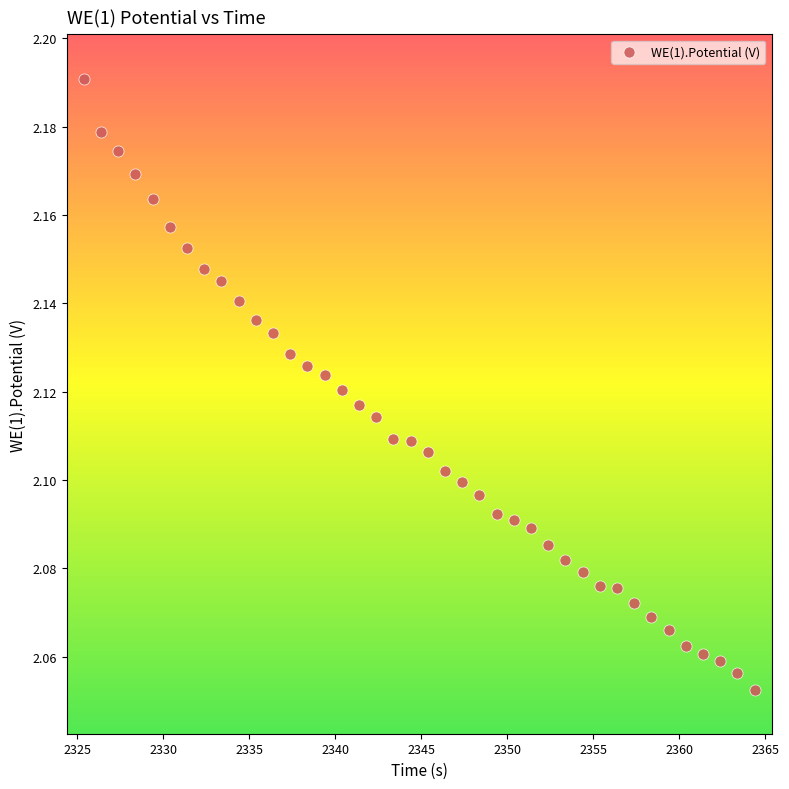

What is the range of X values (max minus min)?

39.0